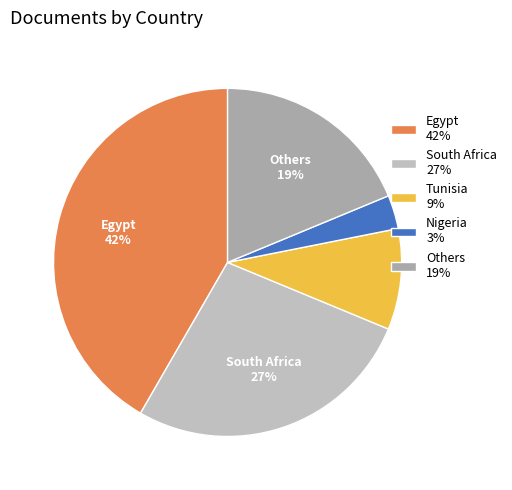

What is the smallest slice in the pie chart?

Nigeria 3%